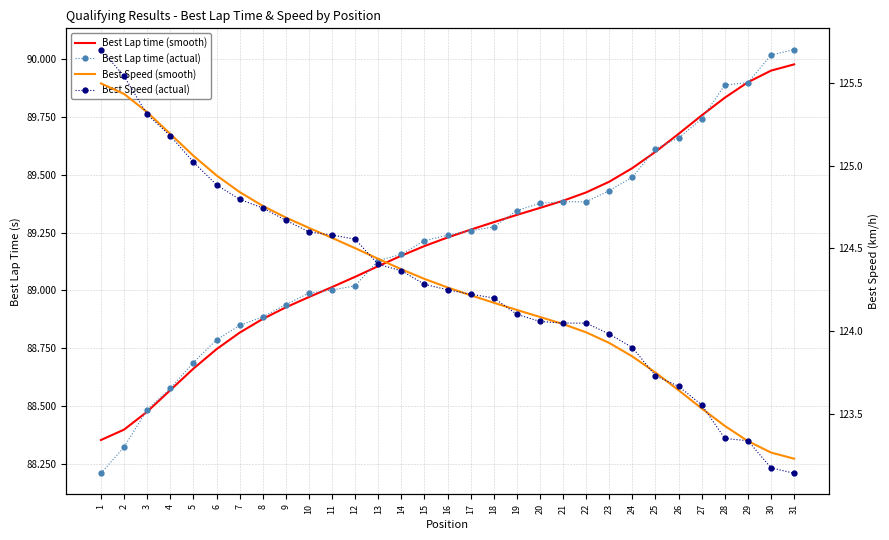

How many data points in Best Speed (smooth) are less than 124?

10